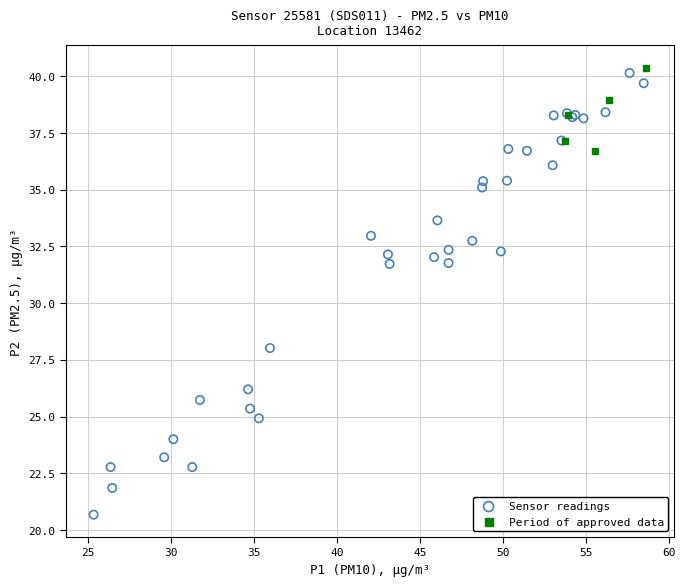

Which series reaches the minimum Y coordinate?

Sensor readings